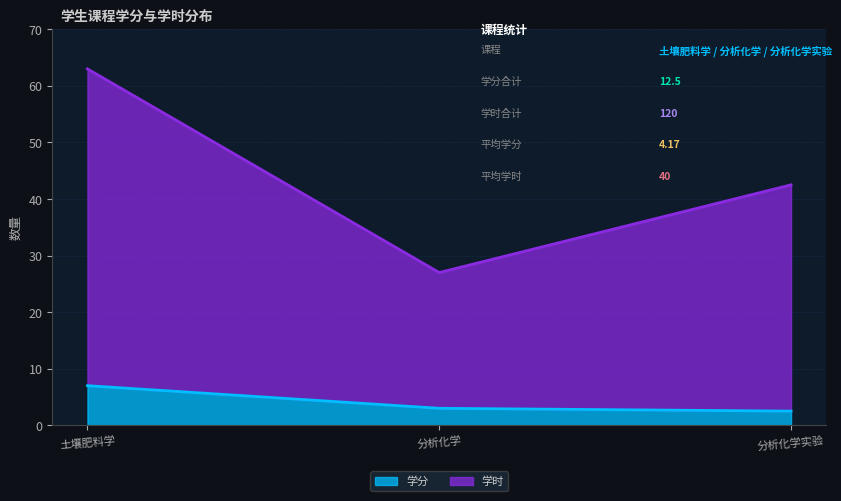

The 学分 series shows 12.4 at 土壤肥料学. True or false?

False